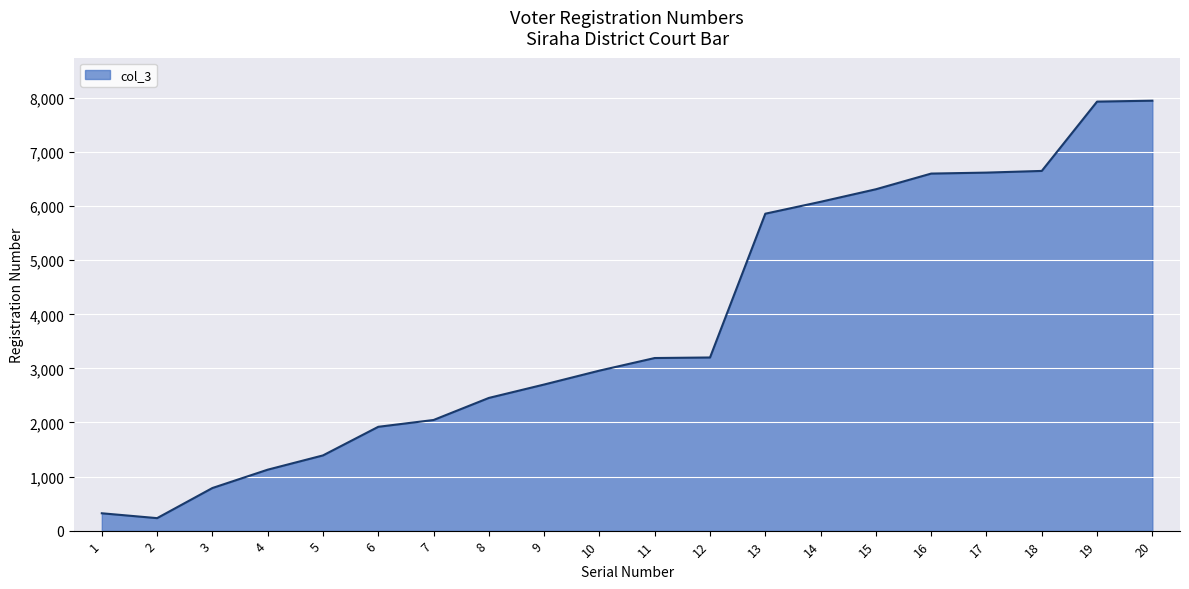

At which category does the chart reach its minimum across all series?

2